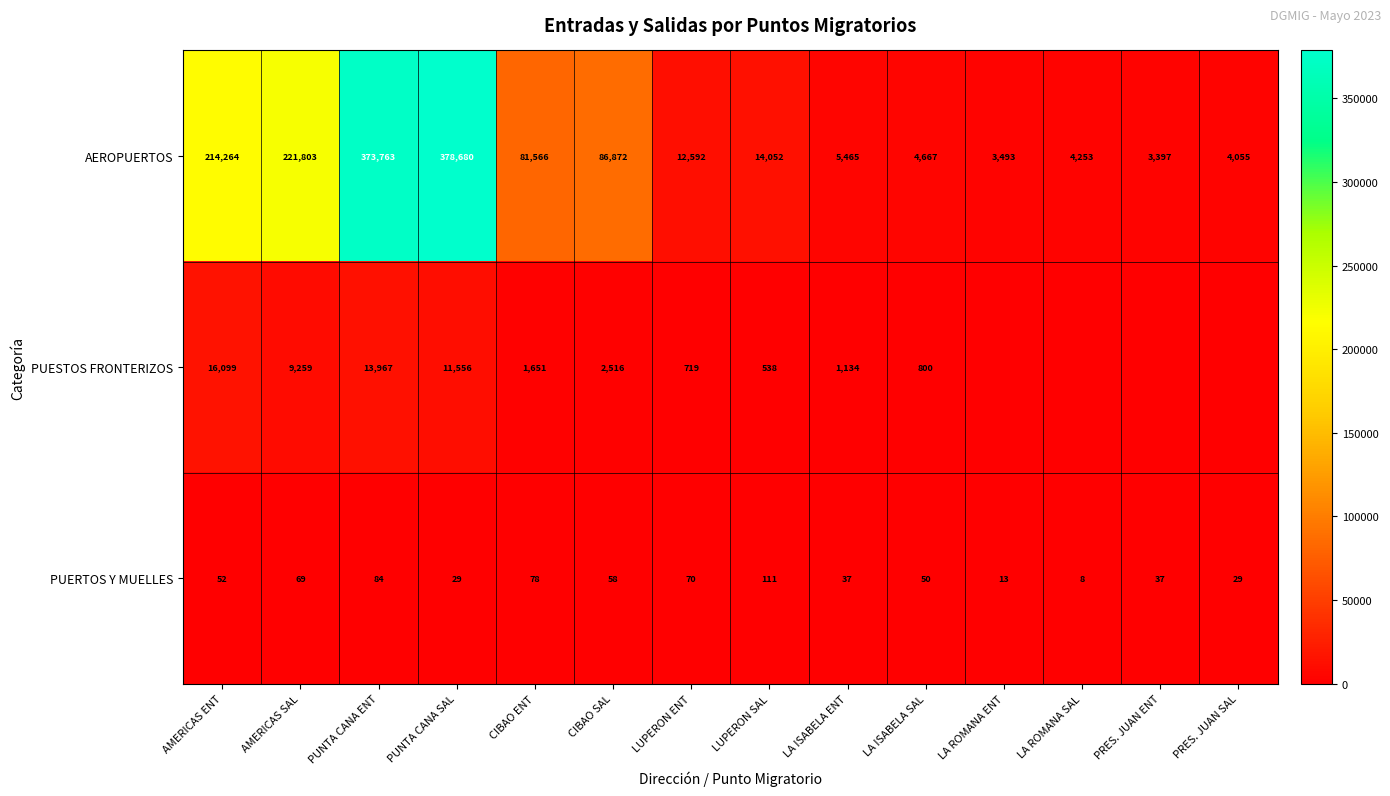

Which category has the highest value in the PUERTOS Y MUELLES series?

LUPERON SAL